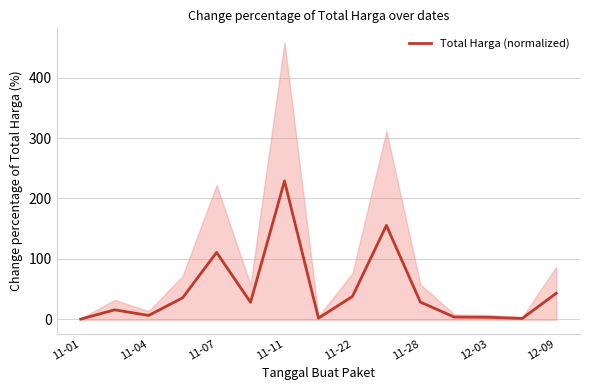

Is it true that the value at 11-01 is 91.5?

False